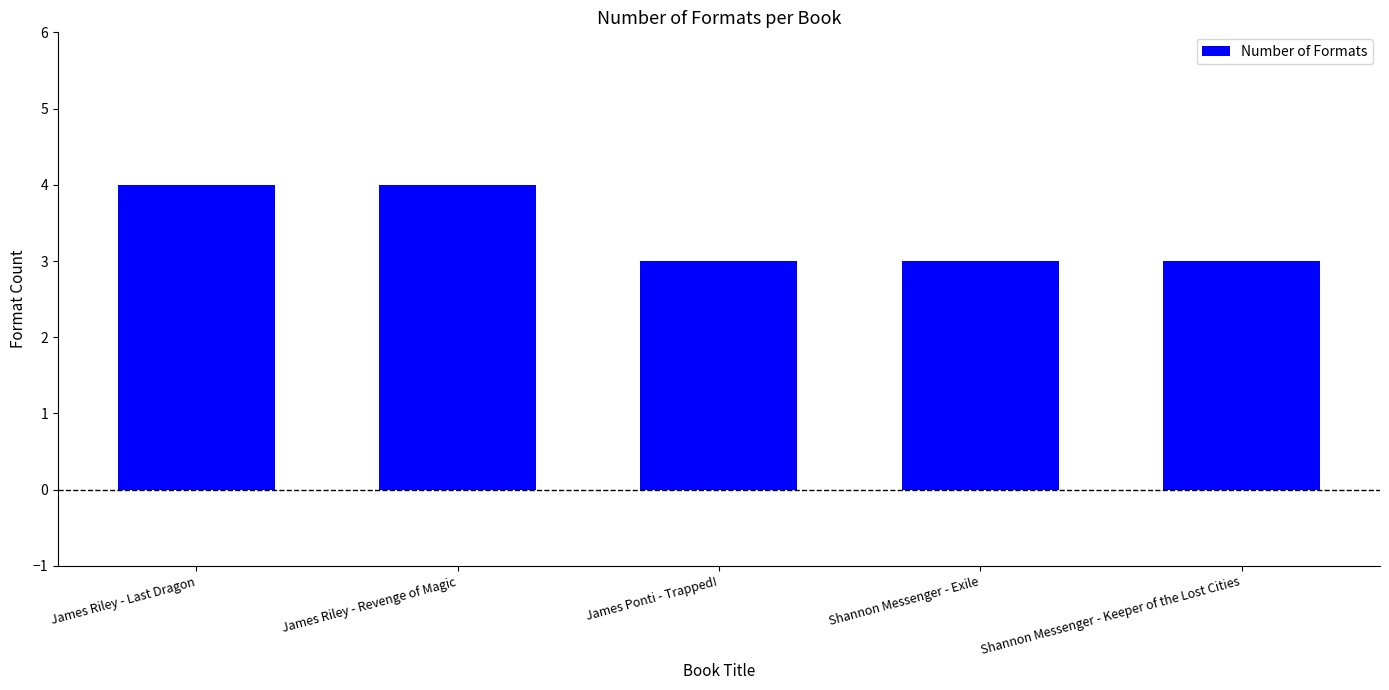

Reading left to right, what are all the values shown in this chart?

James Riley - Last Dragon=4	James Riley - Revenge of Magic=4	James Ponti - Trapped!=3	Shannon Messenger - Exile=3	Shannon Messenger - Keeper of the Lost Cities=3